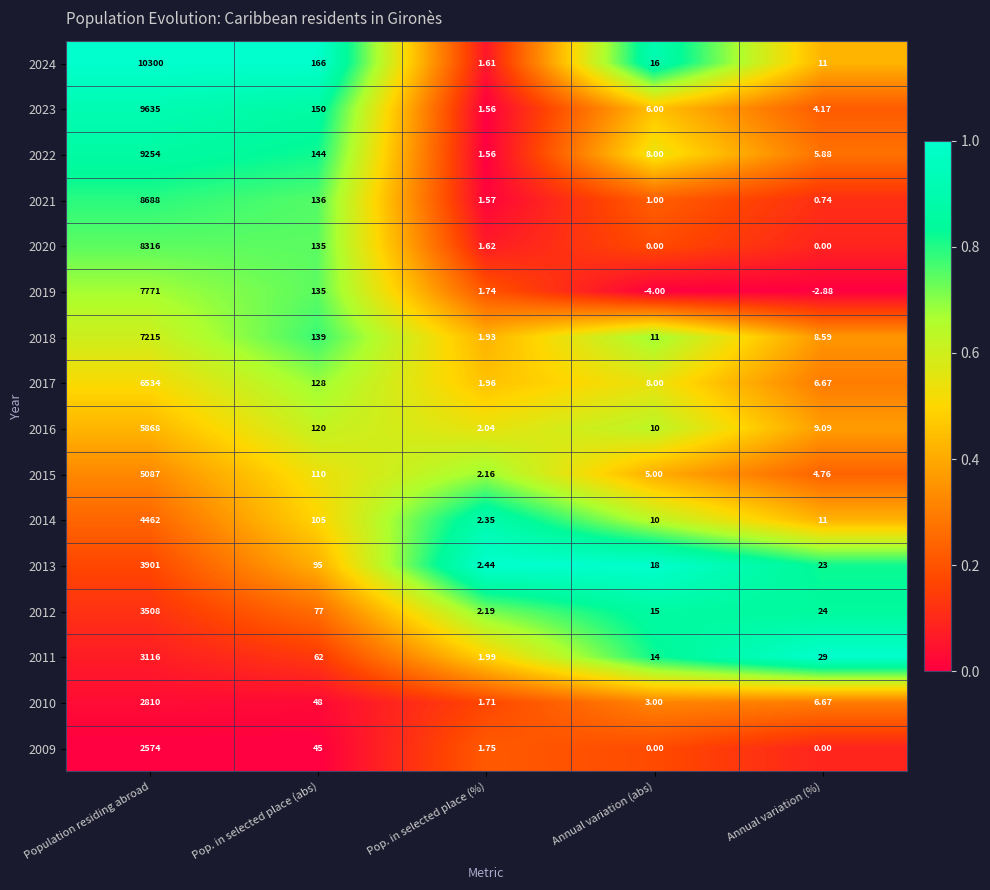

List the labels in order of 2014 value, smallest first.

Pop. in selected place (%), Annual variation (abs), Annual variation (%), Pop. in selected place (abs), Population residing abroad